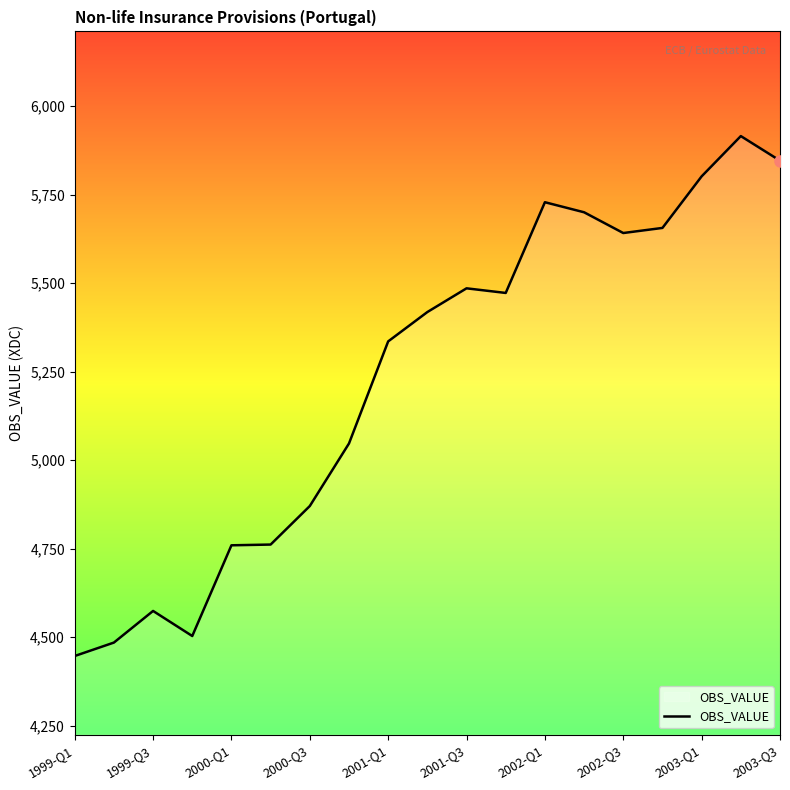

What is the smallest value displayed?

4446.4